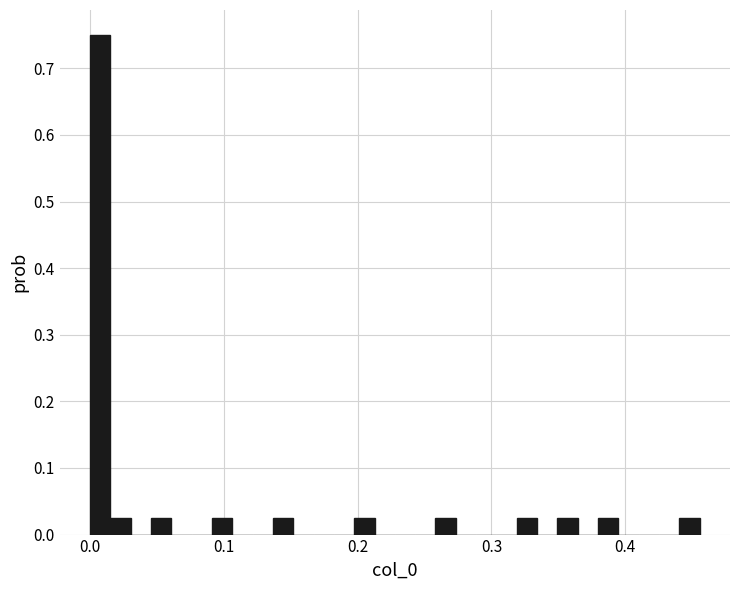

Around what value on the x-axis is the tallest bar? Give the approximate position of its centre, as read against the axis.

0.01